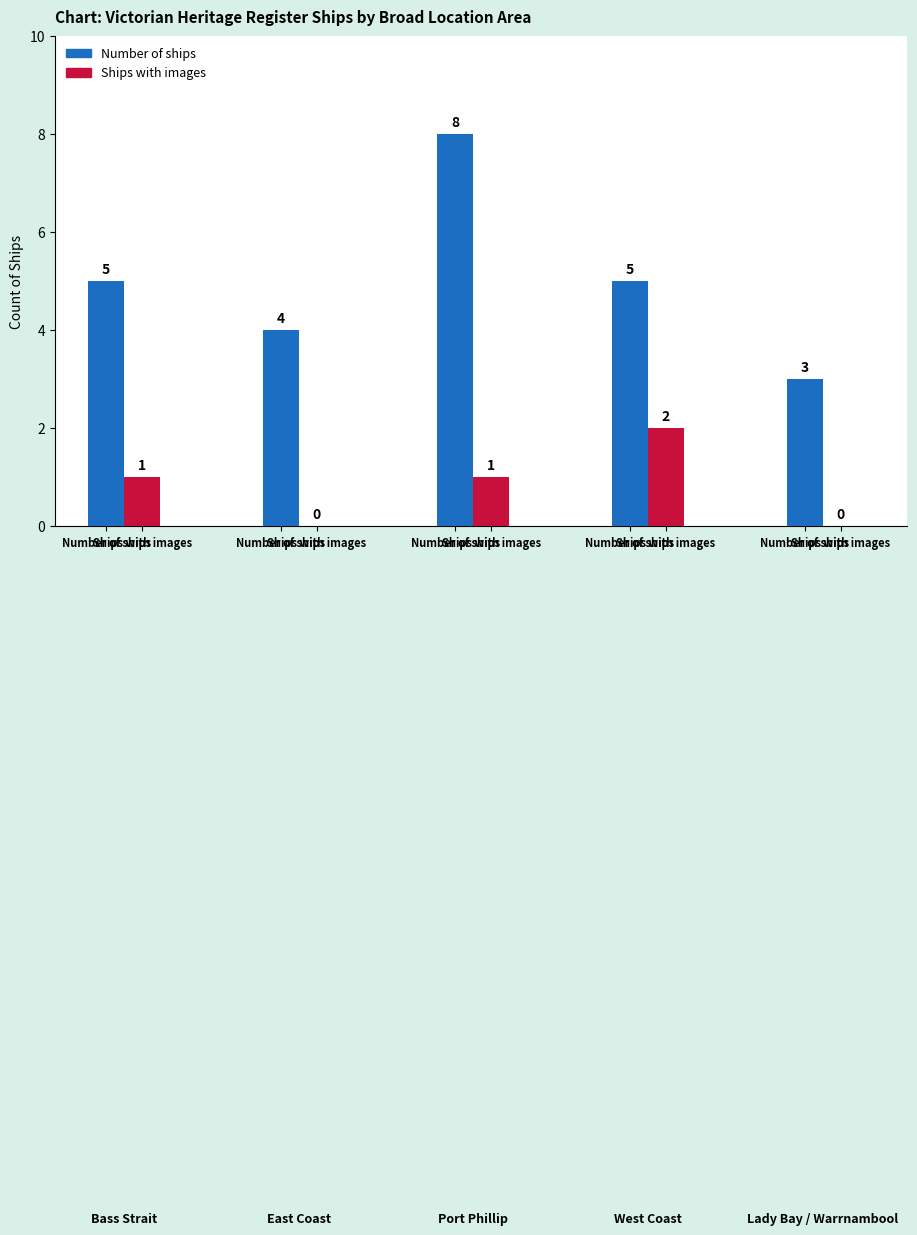

How many groups of bars are there?

5